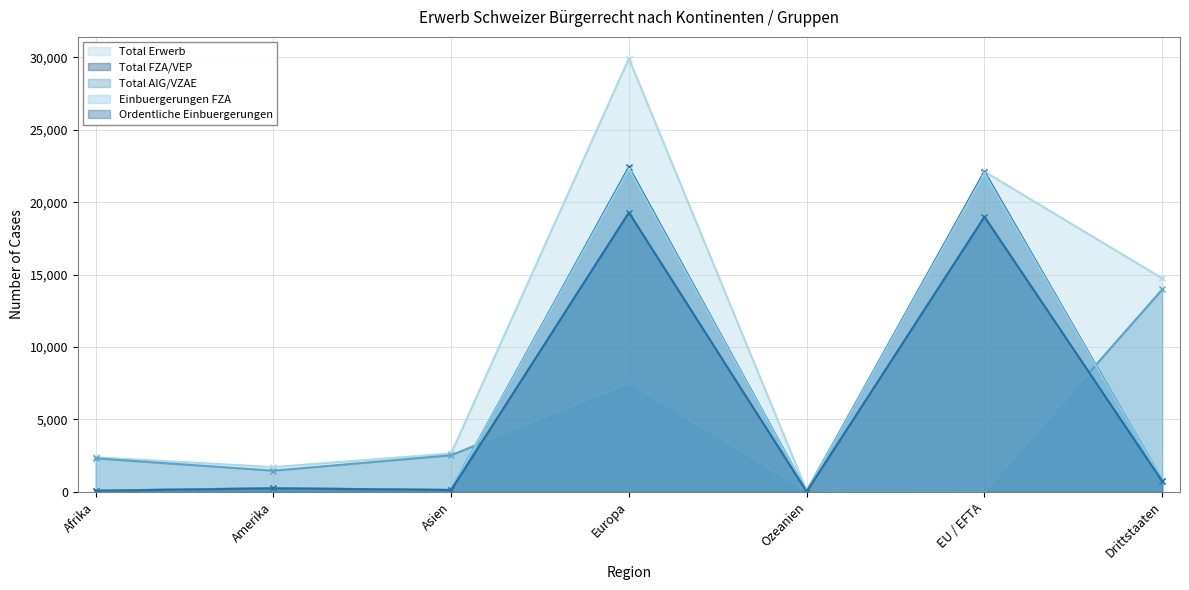

The Total FZA/VEP series shows 246 at Amerika. True or false?

True